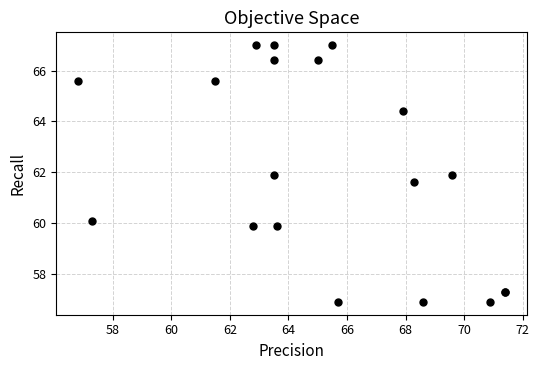

What Y value in the scatter plot is closest to 61?

61.6